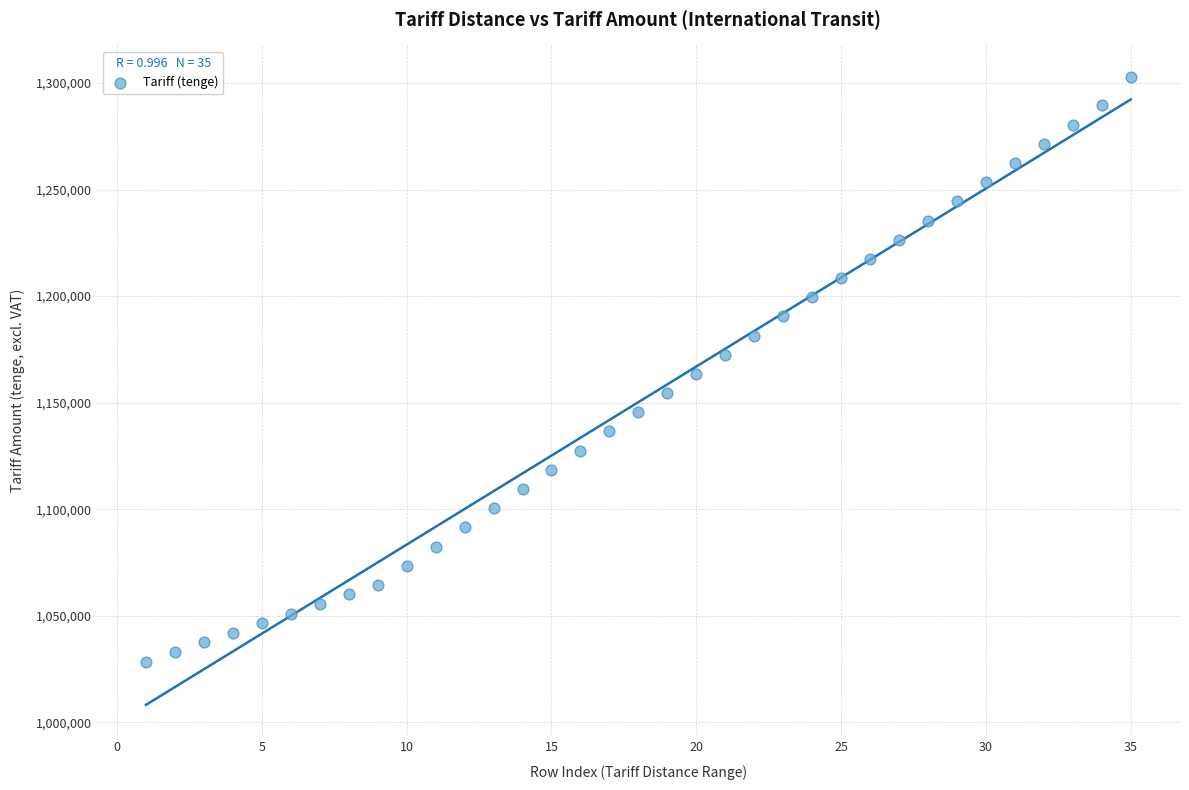

What is the range of Y values (max minus min)?

274521